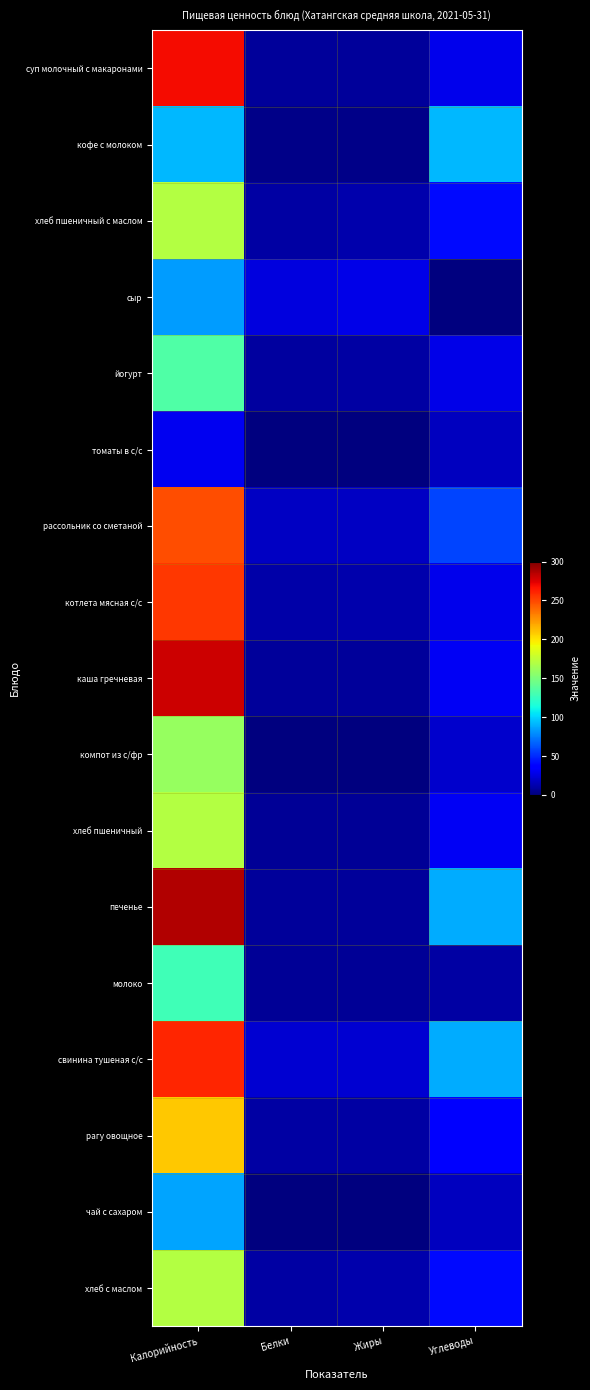

Reading right to left, list all the values displayed in this chart.

суп молочный с макаронами: Углеводы=29.0	Жиры=8.0	Белки=8.0	Калорийность=269.0
кофе с молоком: Углеводы=92.0	Жиры=3.0	Белки=3.0	Калорийность=92.0
хлеб пшеничный с маслом: Углеводы=41.0	Жиры=12.0	Белки=10.0	Калорийность=171.0
сыр: Углеводы=0.0	Жиры=27.0	Белки=25.3	Калорийность=84.0
йогурт: Углеводы=28.0	Жиры=10.0	Белки=9.0	Калорийность=134.0
томаты в с/с: Углеводы=17.0	Жиры=0.0	Белки=1.0	Калорийность=30.0
рассольник со сметаной: Углеводы=58.0	Жиры=18.0	Белки=18.0	Калорийность=248.0
котлета мясная с/с: Углеводы=28.2	Жиры=12.4	Белки=10.8	Калорийность=254.5
каша гречневая: Углеводы=31.0	Жиры=8.0	Белки=8.0	Калорийность=280.0
компот из с/фр: Углеводы=21.0	Жиры=0.2	Белки=0.2	Калорийность=160.5
хлеб пшеничный: Углеводы=31.0	Жиры=6.0	Белки=6.0	Калорийность=171.0
печенье: Углеводы=89.0	Жиры=8.0	Белки=7.3	Калорийность=287.0
молоко: Углеводы=10.0	Жиры=7.0	Белки=6.0	Калорийность=128.0
свинина тушеная с/с: Углеводы=89.0	Жиры=22.0	Белки=22.0	Калорийность=261.0
рагу овощное: Углеводы=38.0	Жиры=10.0	Белки=10.0	Калорийность=209.0
чай с сахаром: Углеводы=17.1	Жиры=0.0	Белки=0.2	Калорийность=85.7
хлеб с маслом: Углеводы=41.0	Жиры=12.2	Белки=9.6	Калорийность=171.0